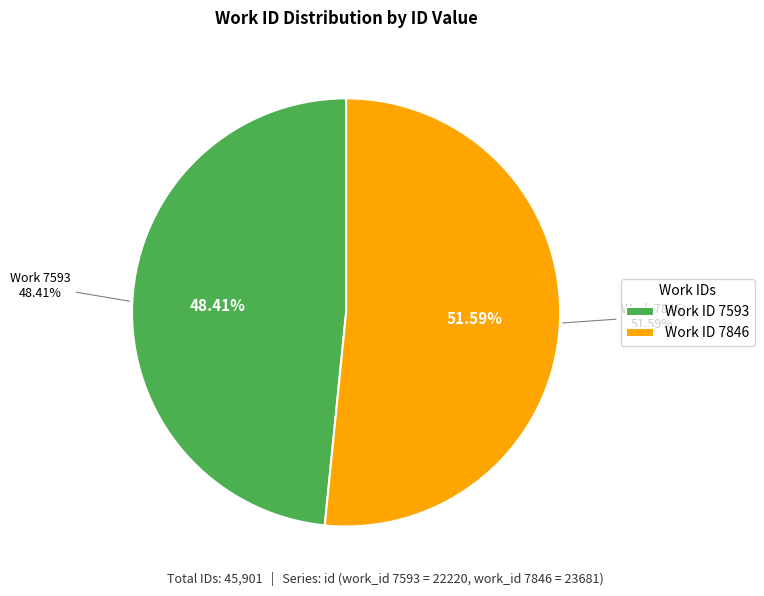

How many slices are in this pie chart?

2